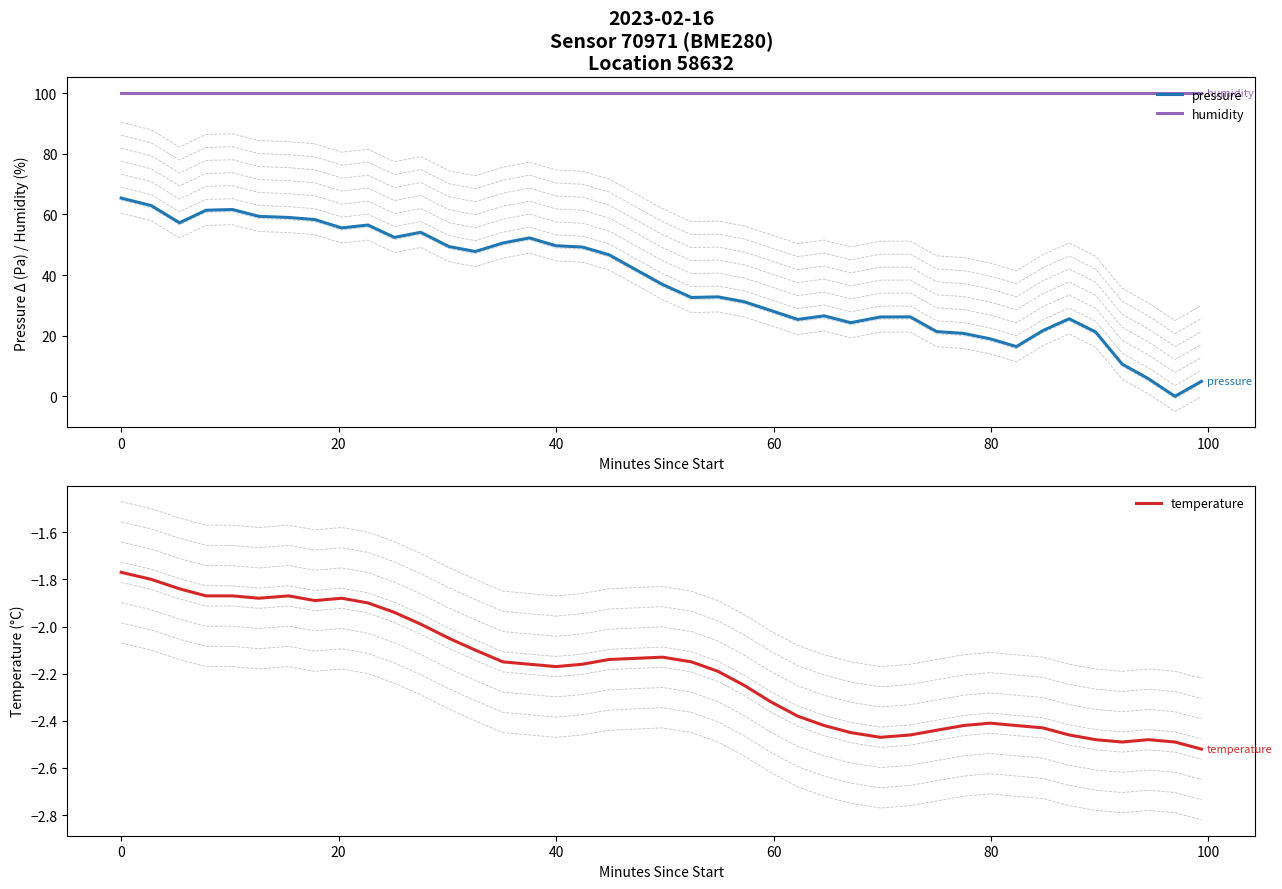

Does the chart display data point markers on the line(s)?

No